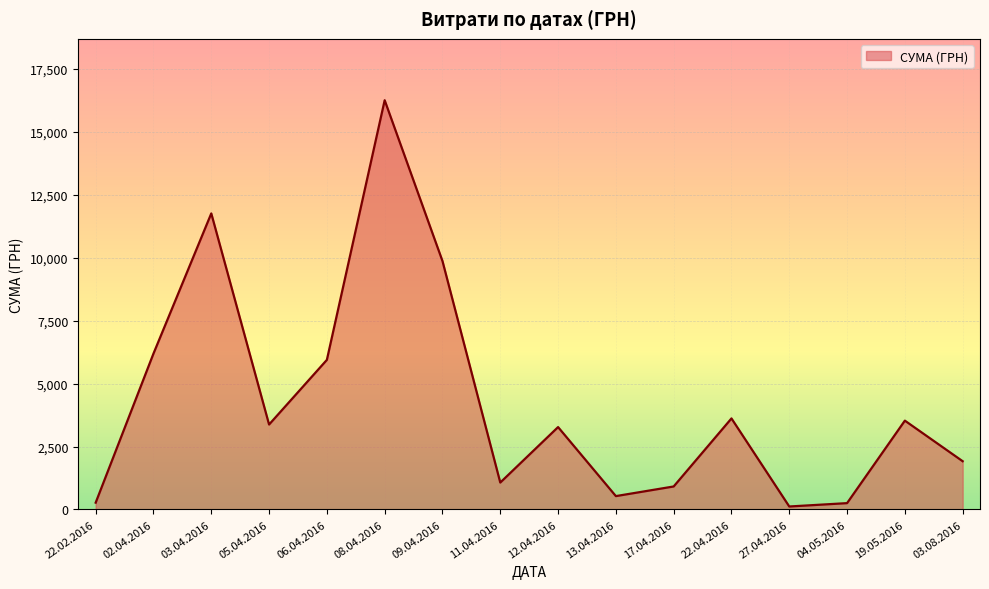

How many lines are shown in the chart?

1